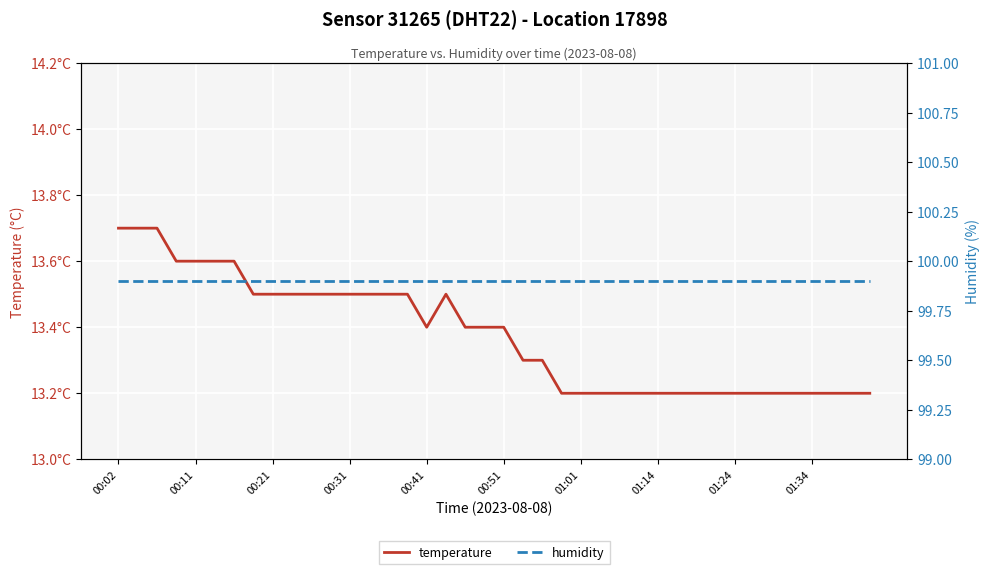

The value of humidity at 00:02 is 99.9. True or false?

True